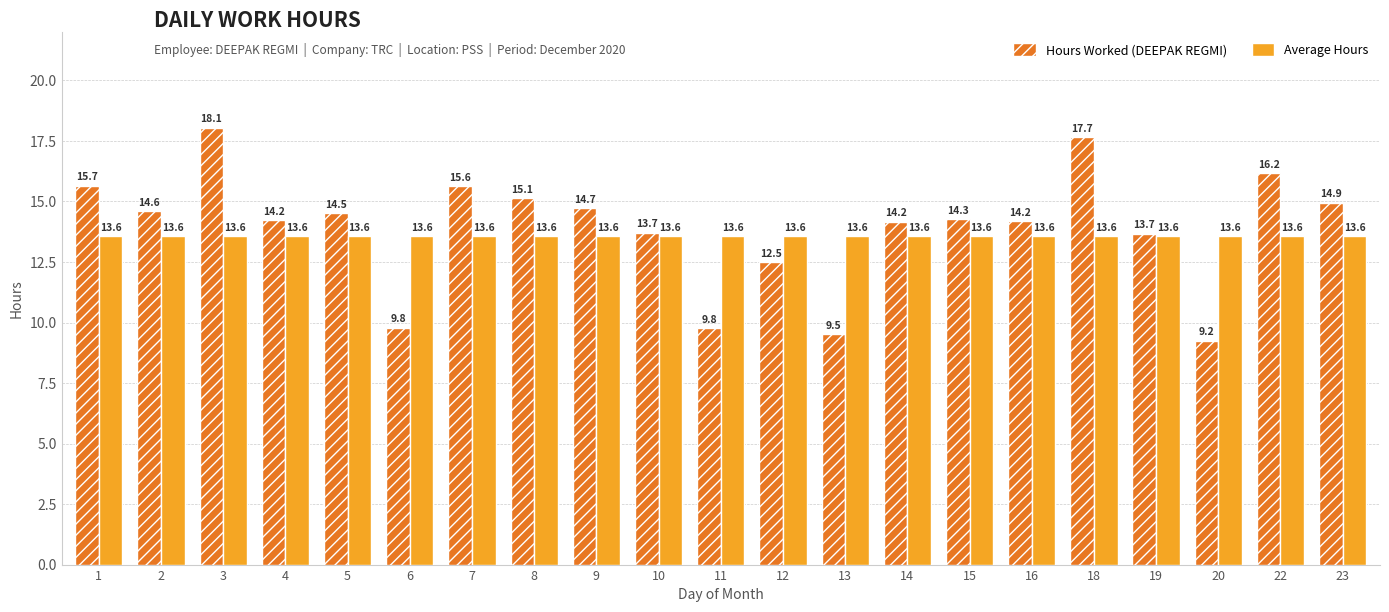

How many data points does each series have?

21